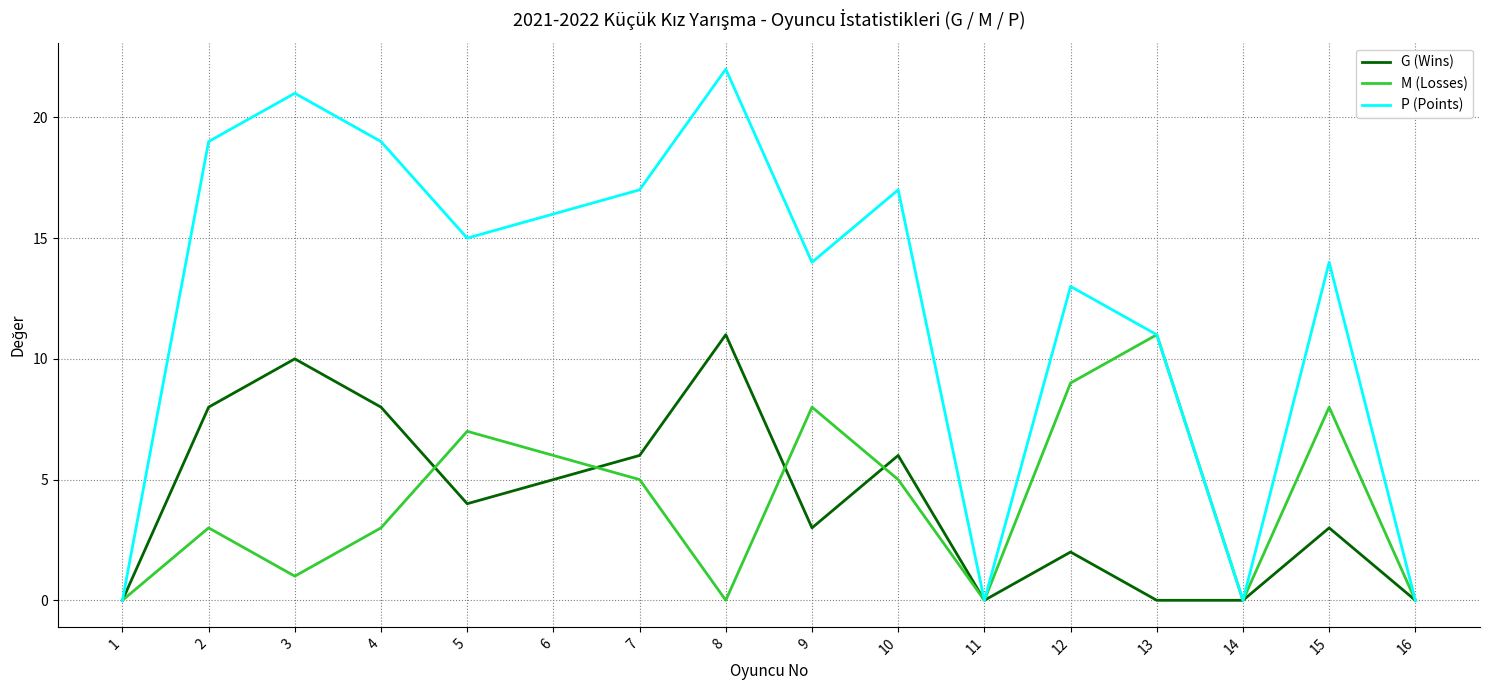

Which series has the largest range (max minus min)?

P (Points)